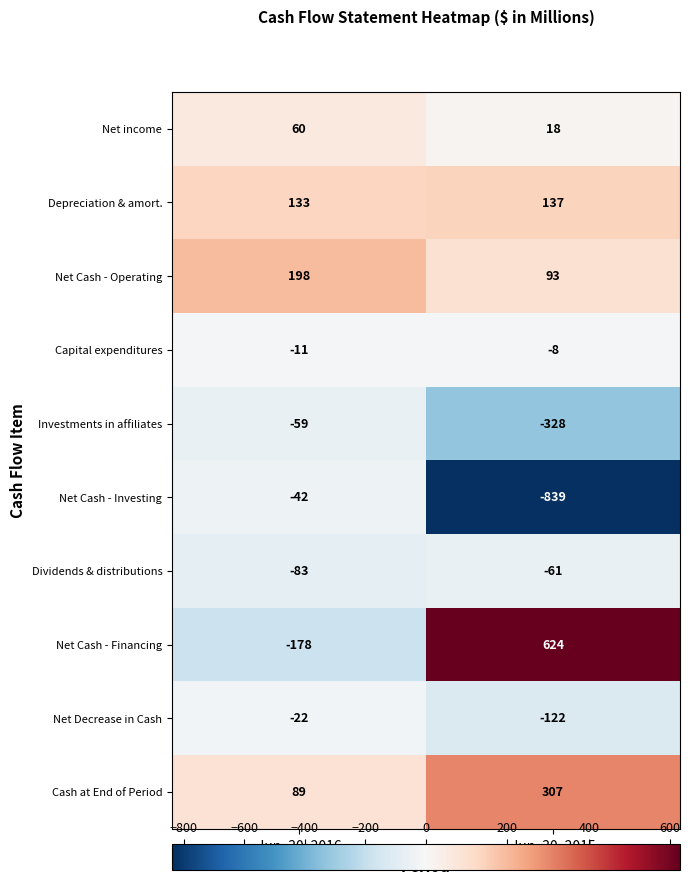

How many categories are shown in the chart?

2